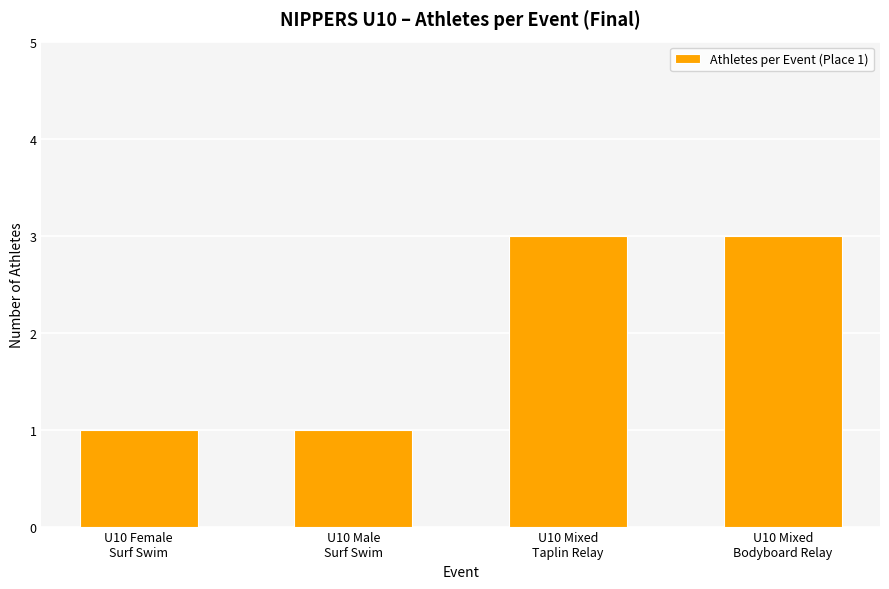

What is the label of the 3rd bar from the left?

U10 Mixed
Taplin Relay